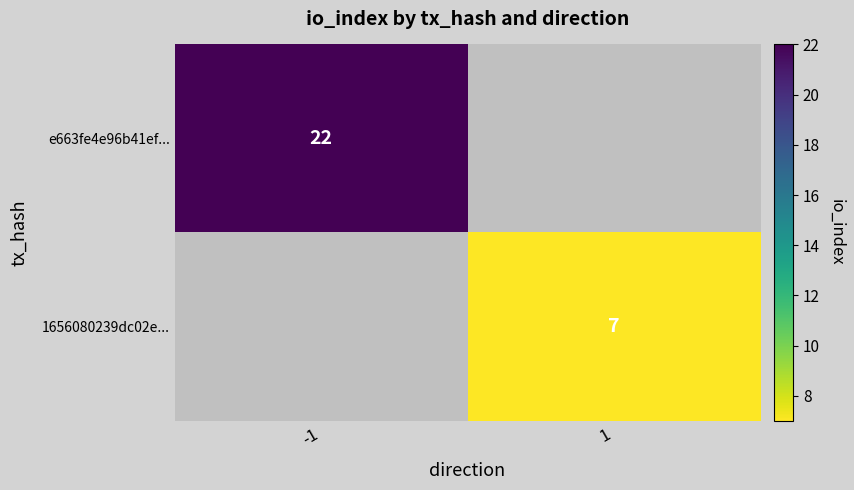

The e663fe4e96b41ef... series shows 22 at -1. True or false?

True